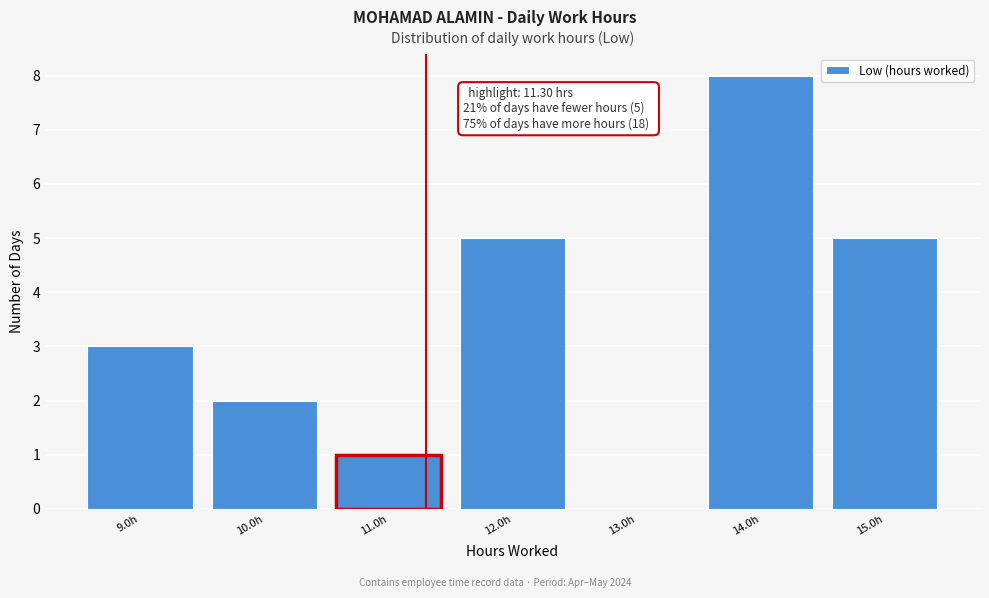

Over which range of the x-axis is the bar tallest?

13.5 to 14.5